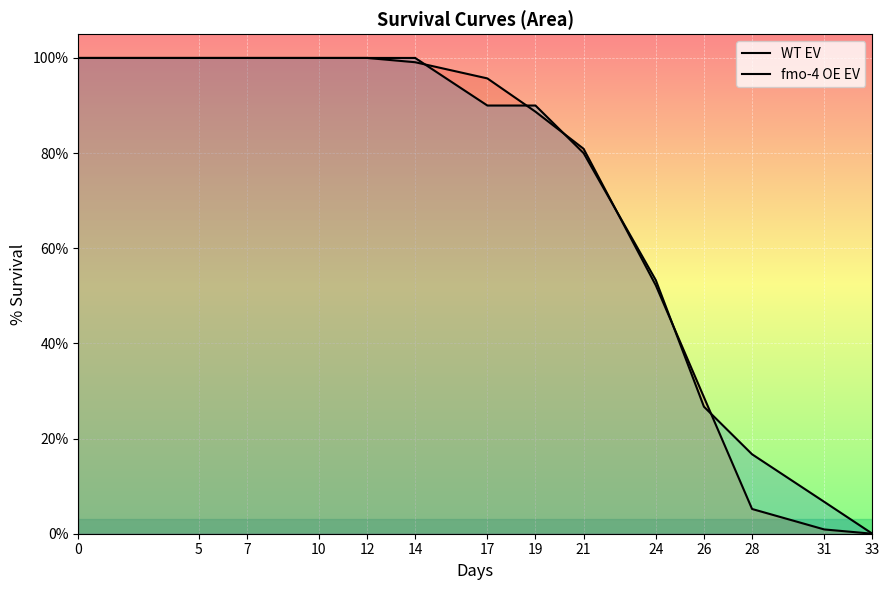

True or false: WT EV has more than 1 interior local peaks.

False